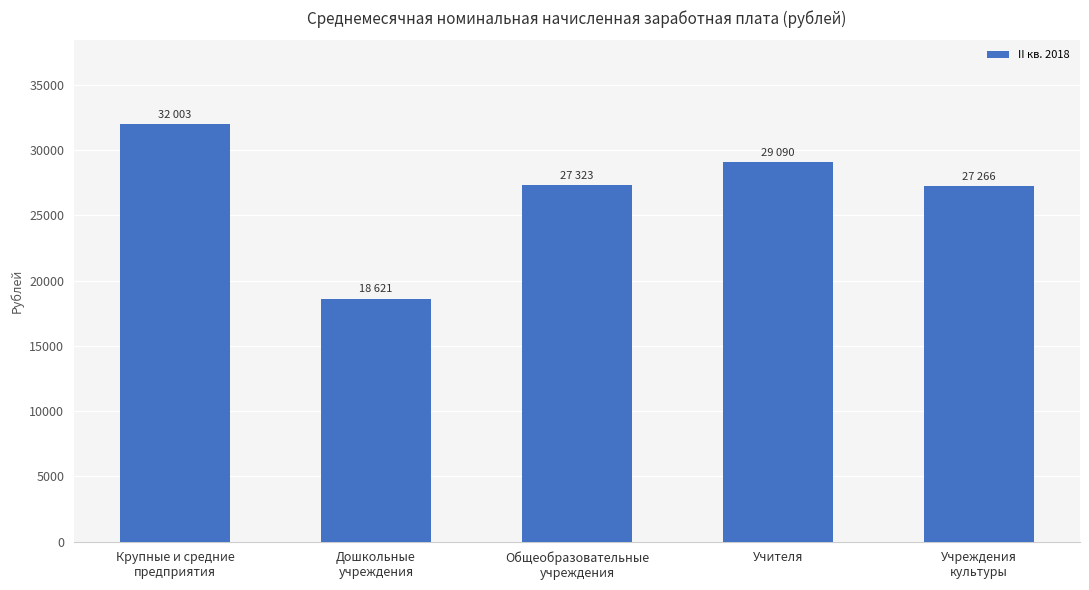

What is the label of the 4th bar from the left?

Учителя